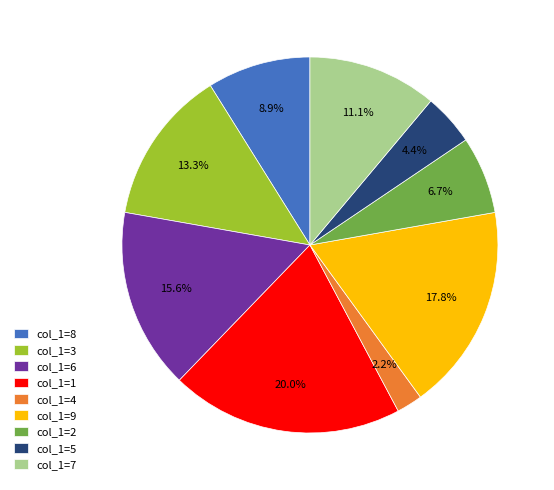

Does col_1=5 represent more than half of the total?

No